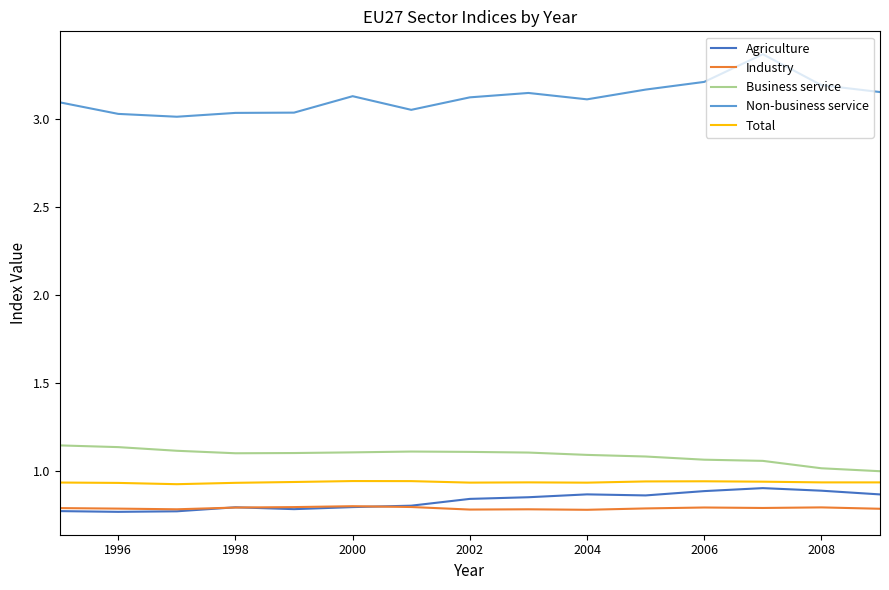

Which series has the largest total across all categories?

Non-business service